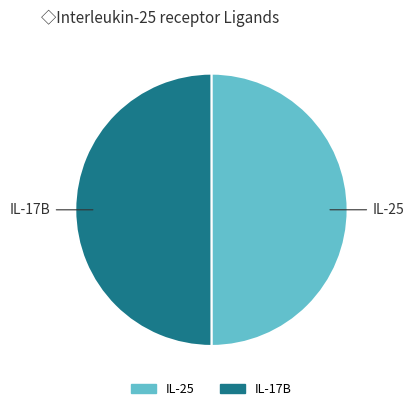

How many slices are in this pie chart?

2